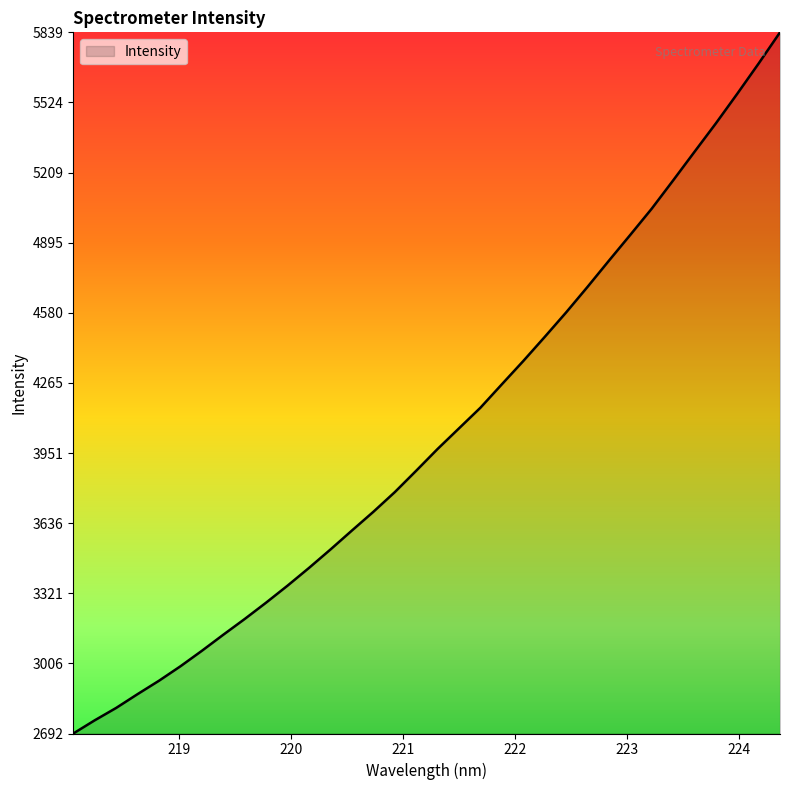

What is the difference between the maximum and minimum values?

3147.0